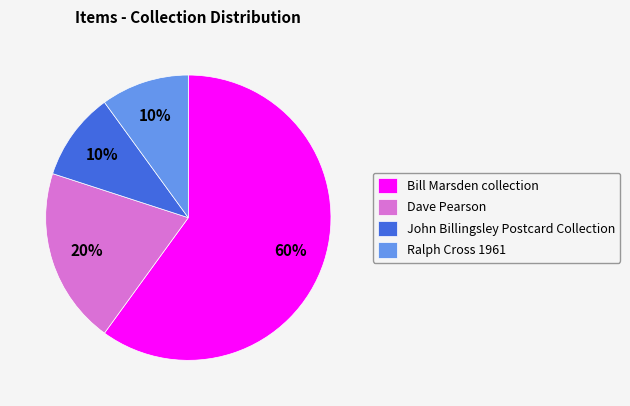

Approximately how many times larger is the value at Bill Marsden collection compared to John Billingsley Postcard Collection?

6.0